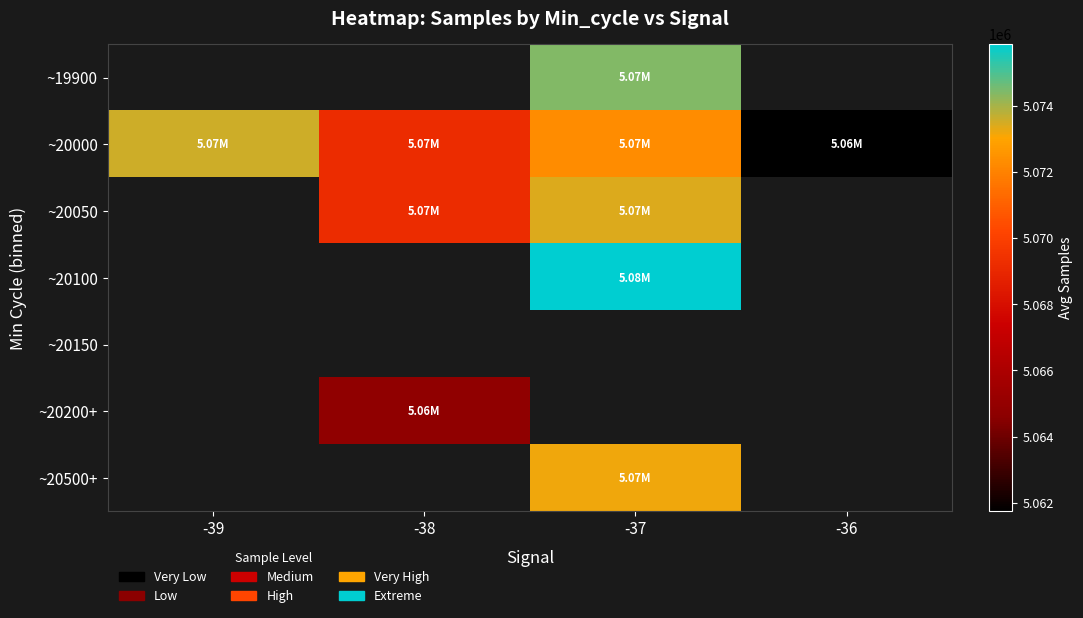

True or false: ~20200+ has a value of 3408052.7 at -38.

False